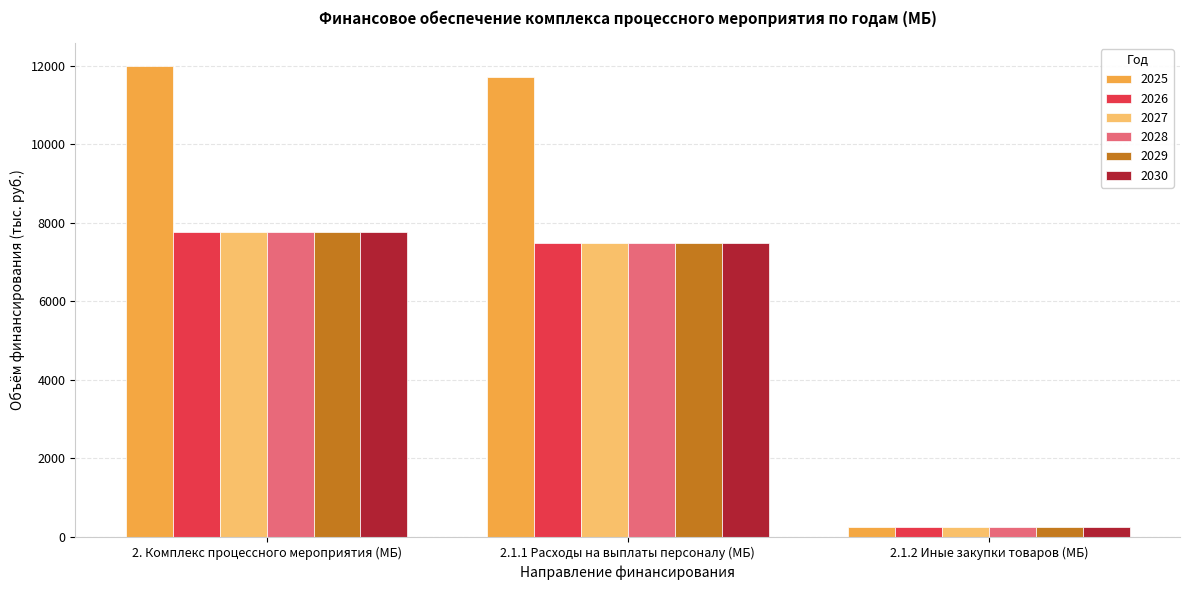

What is the difference between the highest and lowest values at 2. Комплекс процессного мероприятия (МБ)?

4226.1